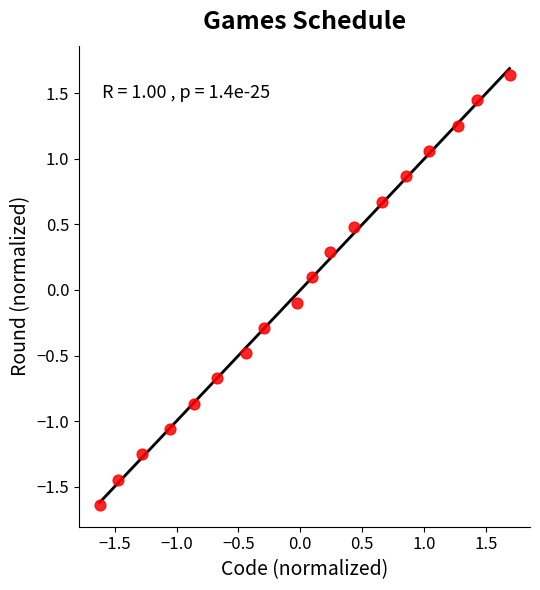

What is the range of Y values (max minus min)?

3.3